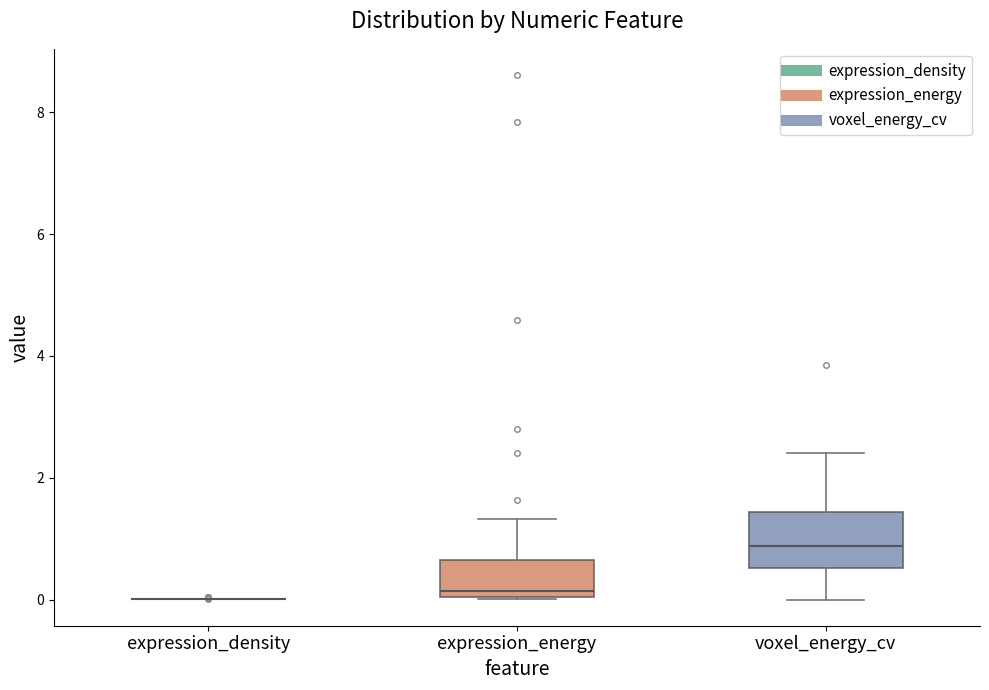

Reading left to right, transcribe this box plot: for each box, give where its median line is, the range the box spans, and where its two whiskers end, as read against the y-axis. The values are not printed on the chart, so give them approximately, as read against the axis.

expression_density: box collapsed to a line at 0.0, whiskers 0.0 to 0.0
expression_energy: median 0.2, box 0.0 to 0.6, whiskers 0.0 to 1.4
voxel_energy_cv: median 0.8, box 0.6 to 1.4, whiskers 0.0 to 2.4